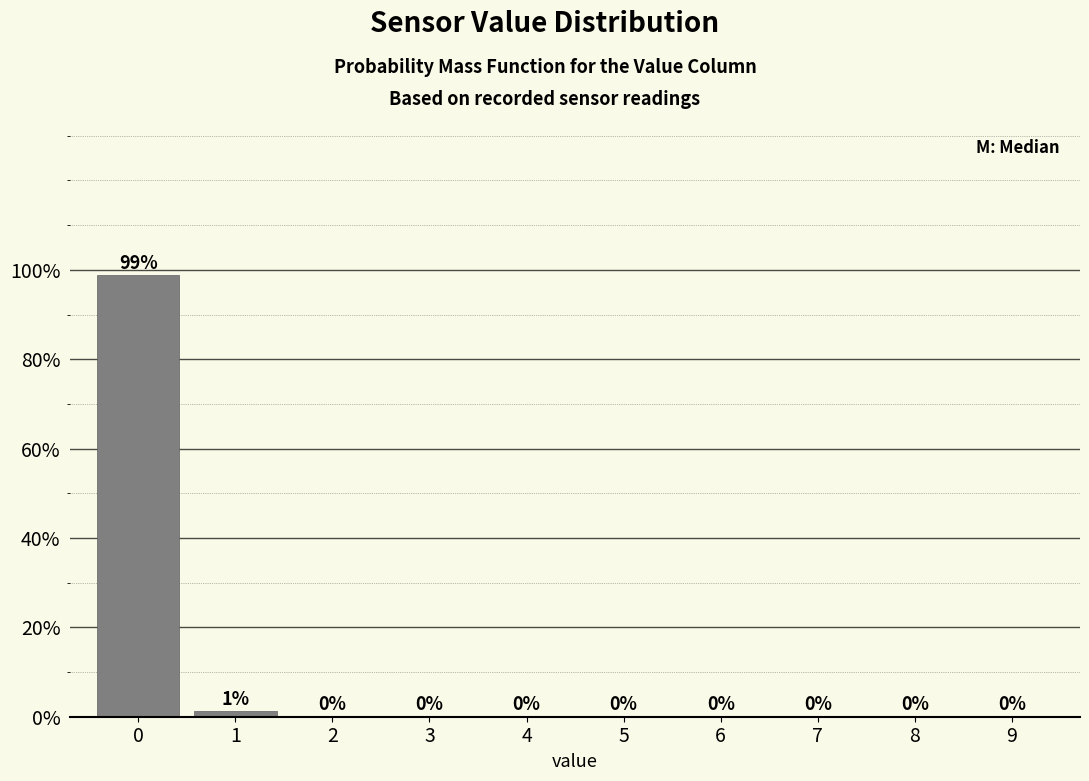

What is the maximum value shown in the chart?

98.8